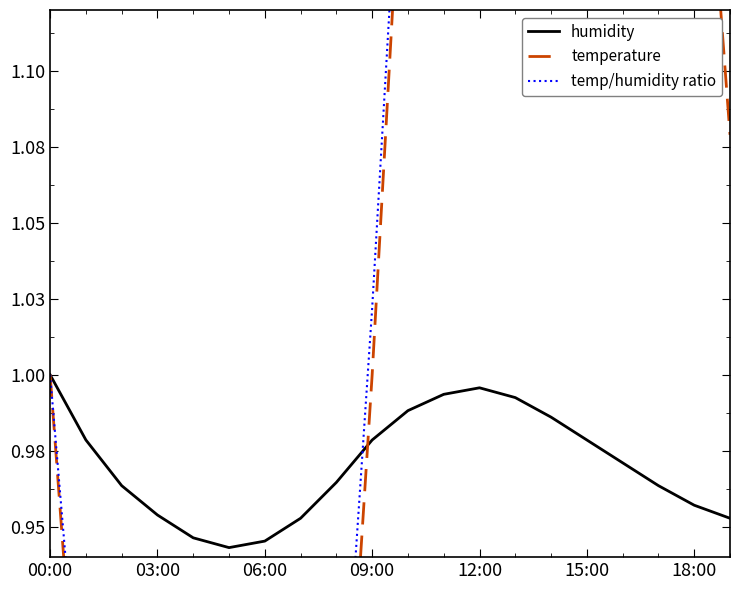

What is the label of the 4th point from the right?

16